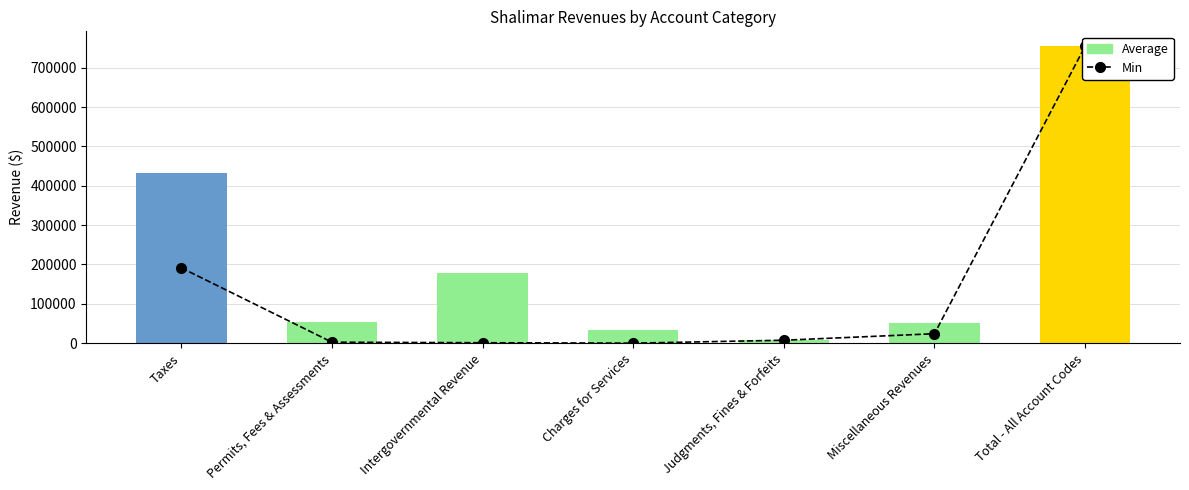

Which series has the largest range (max minus min)?

Min